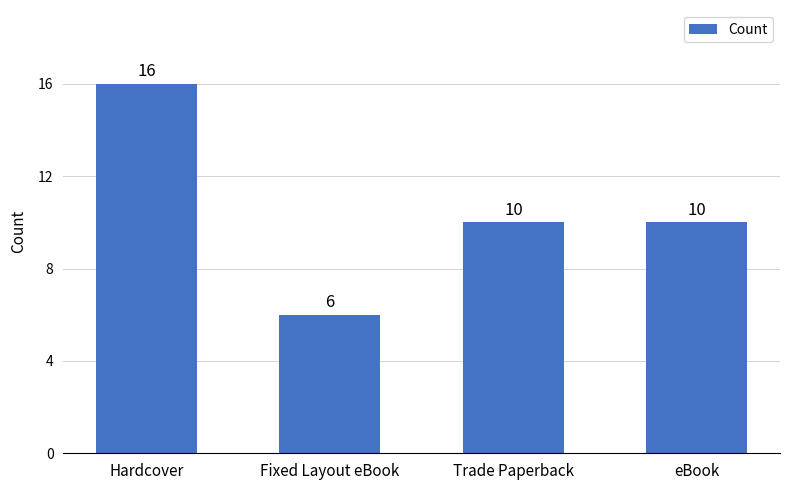

Reading left to right, extract all data points from this chart.

16	6	10	10